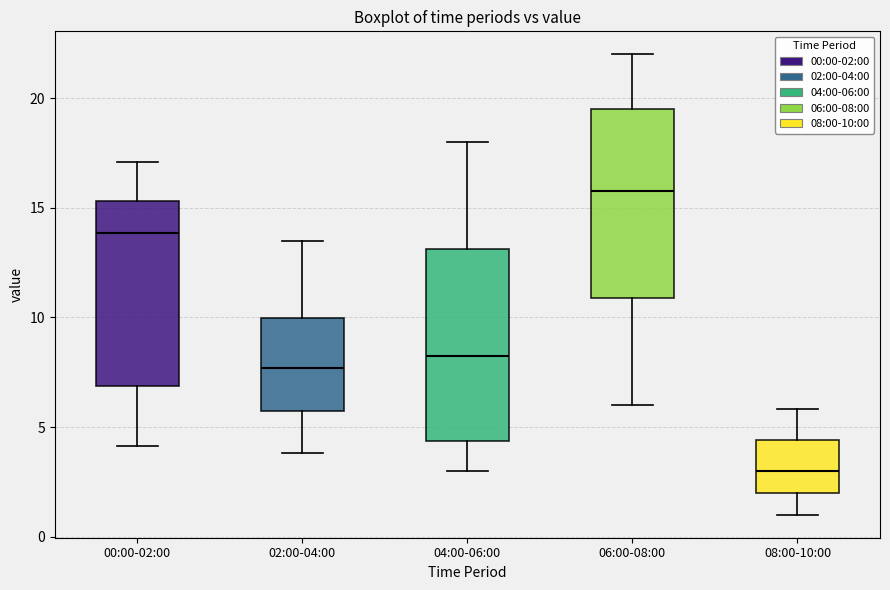

Which box has the highest median line?

06:00-08:00